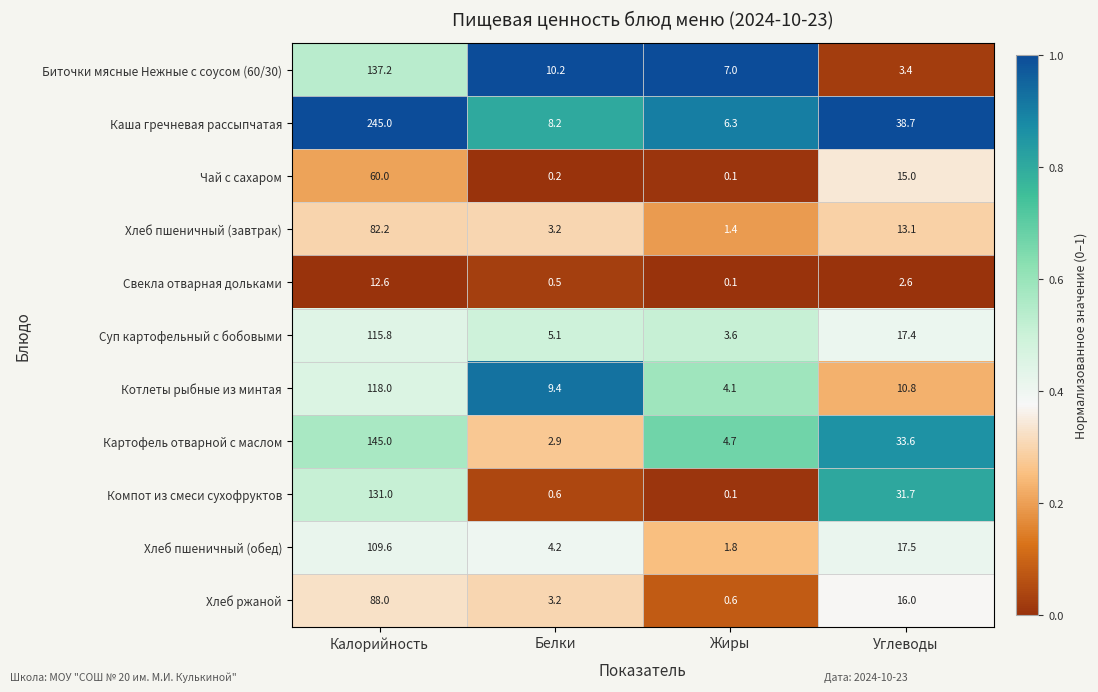

At how many categories does at least one series exceed 0?

4